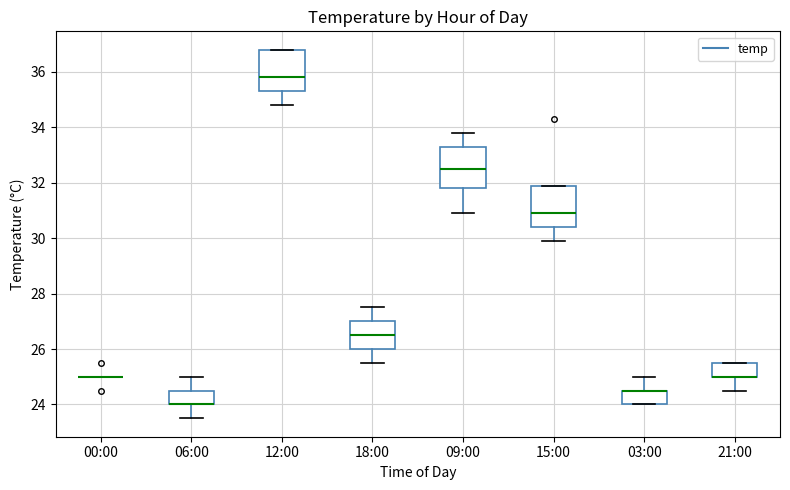

Where does the median line of the box for 15:00 sit on the y-axis? The values are not printed on the chart, so give them approximately, as read against the axis.

31.0